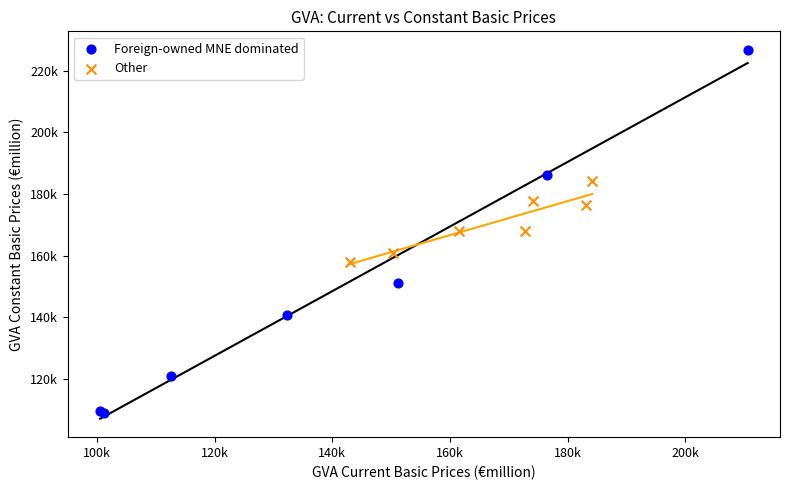

What are all the series names shown in the legend?

Foreign-owned MNE dominated, Other